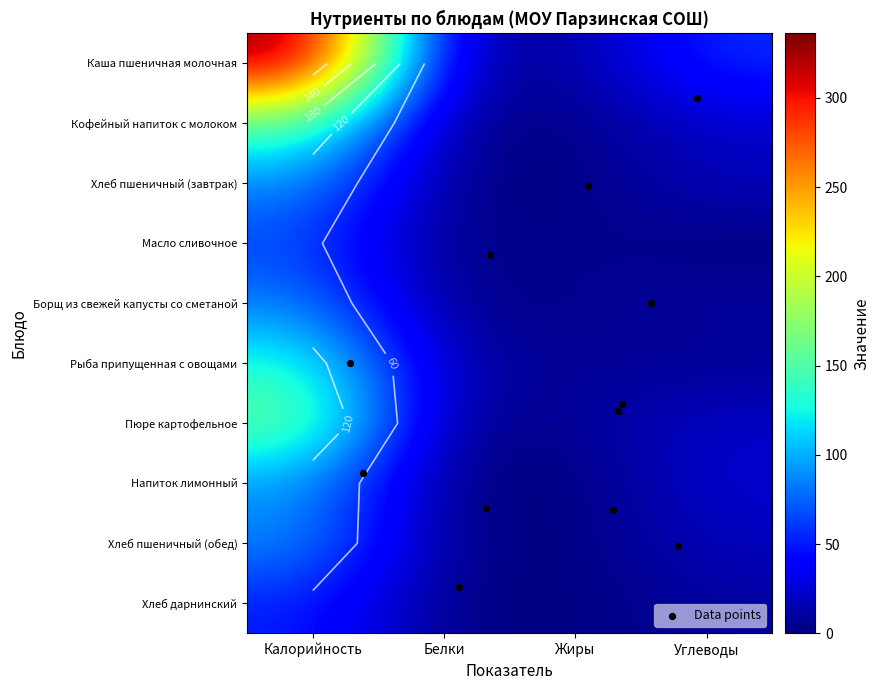

At how many categories does at least one series exceed 194?

1